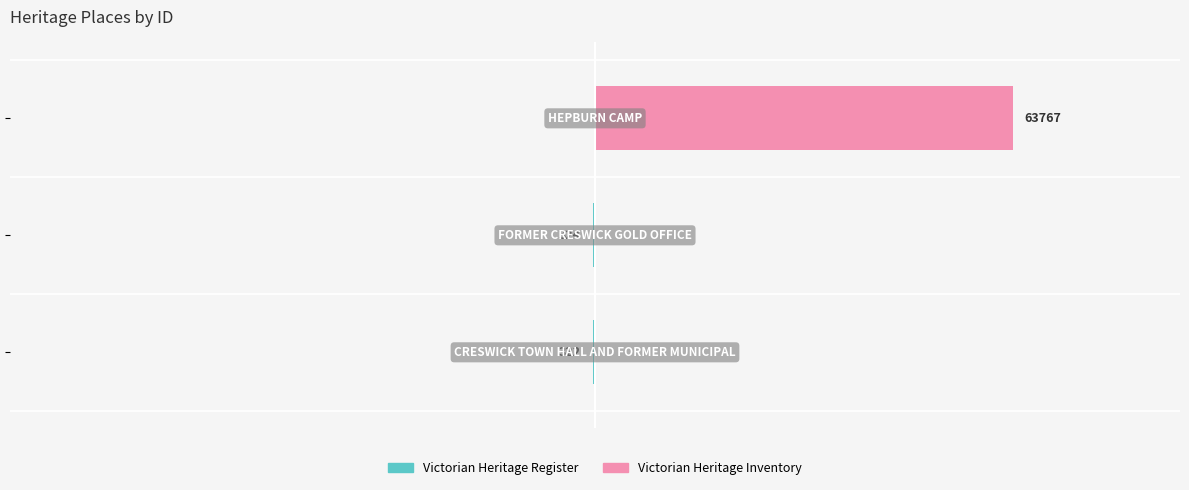

The Victorian Heritage Inventory series shows -39867 at 0. True or false?

False